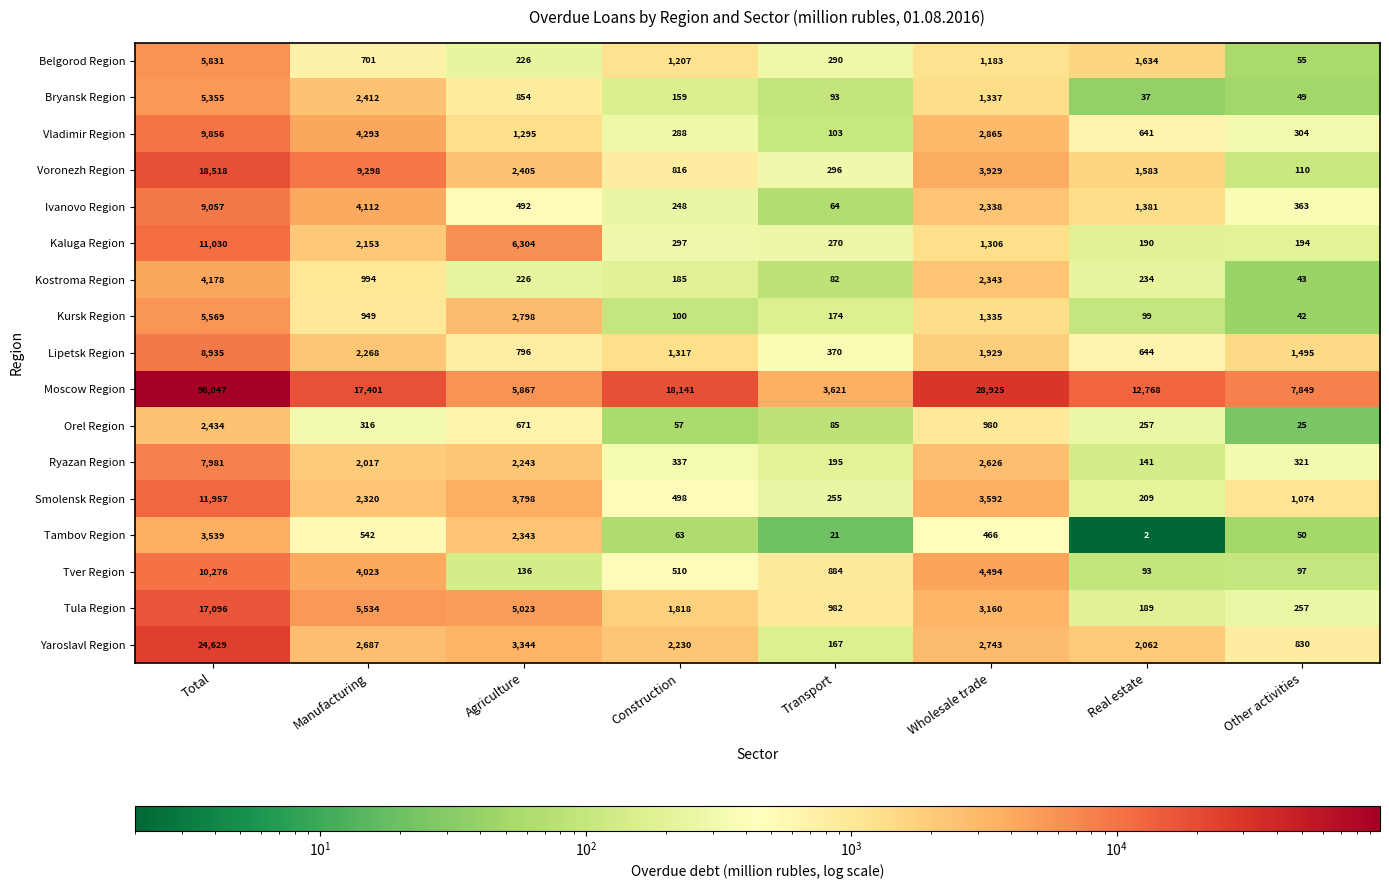

Between Wholesale trade and Other activities, which series saw the biggest shift?

Moscow Region